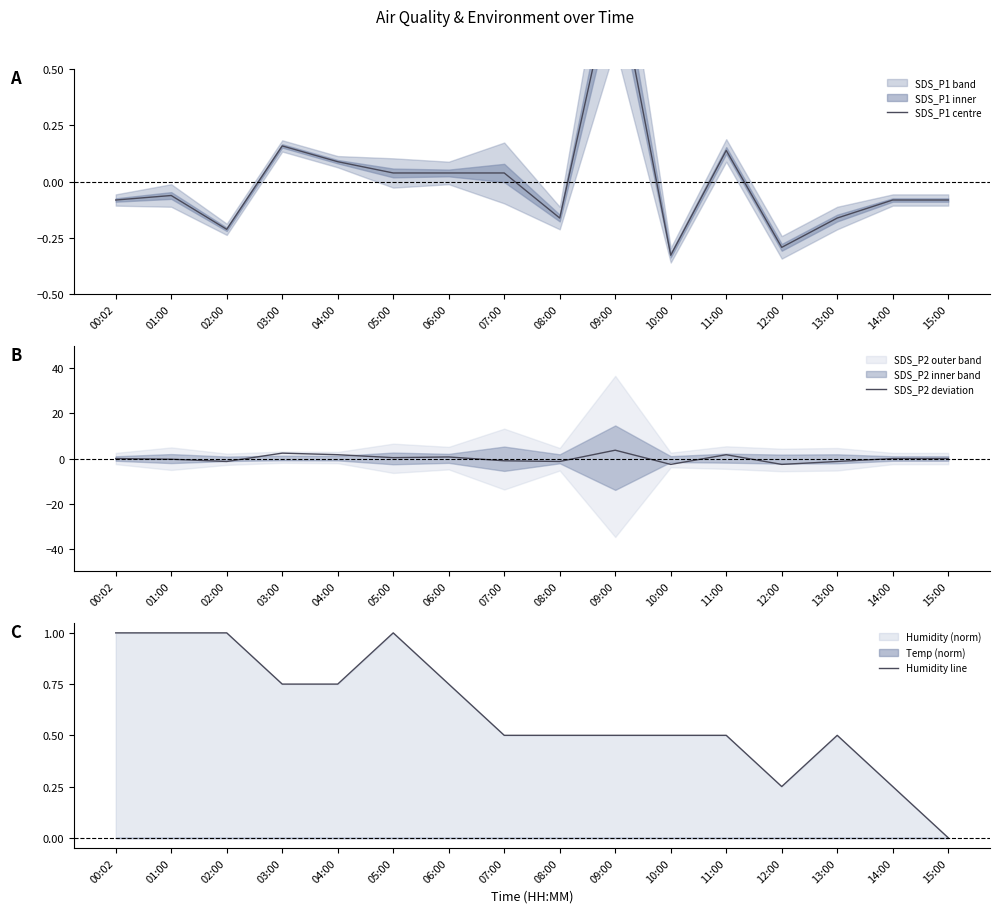

Is this an area chart (filled region under the line)?

No